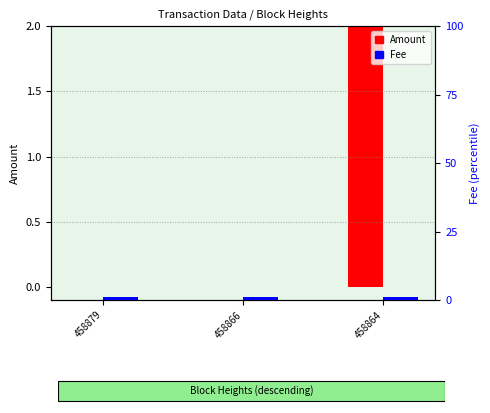

What is the difference between the Amount values at 458866 and 458864?

4